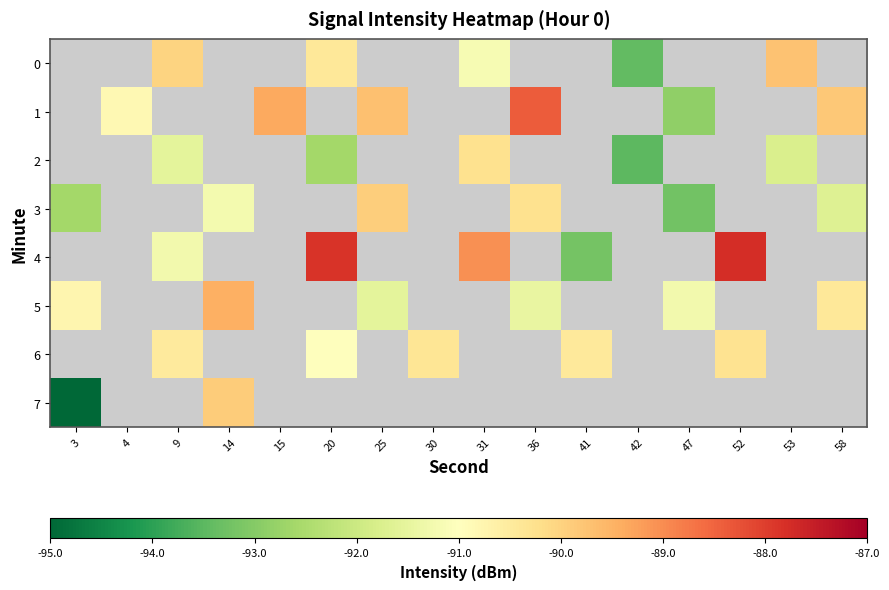

What is the maximum value shown in the chart?

-87.8